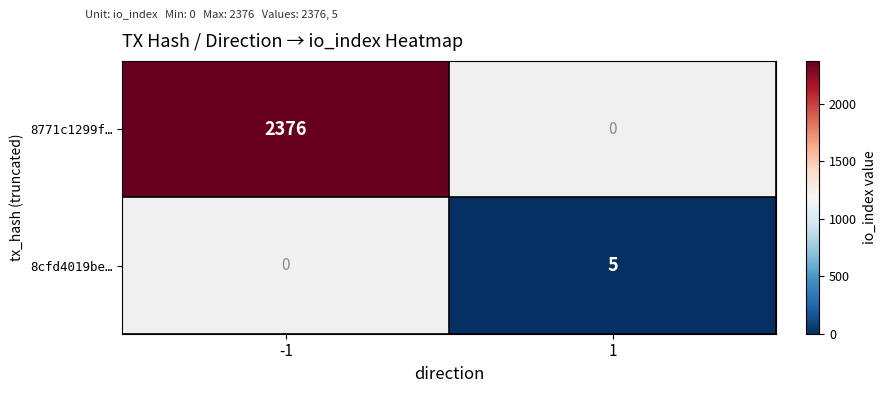

At which category does the chart reach its minimum across all series?

1